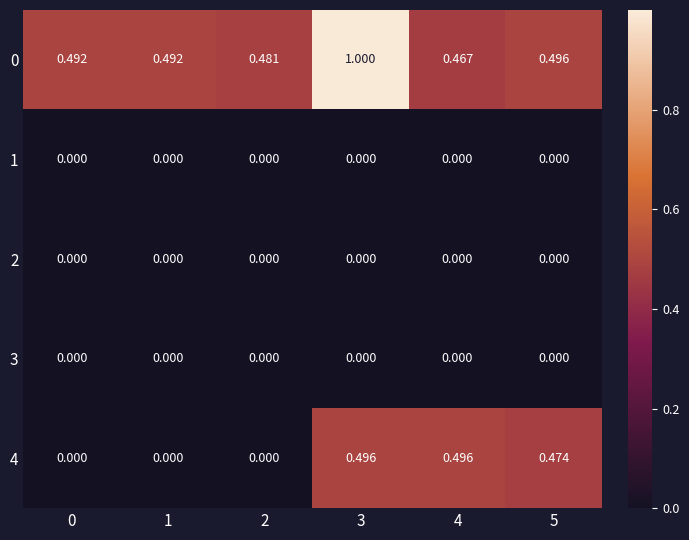

How many series are shown in this chart?

5